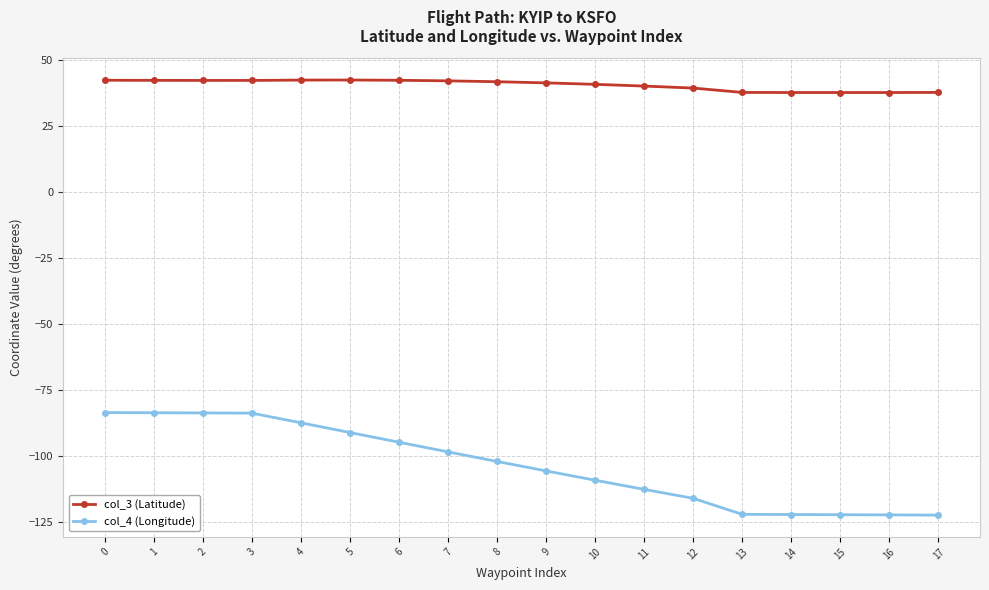

Which series has the widest spread of values?

col_4 (Longitude)